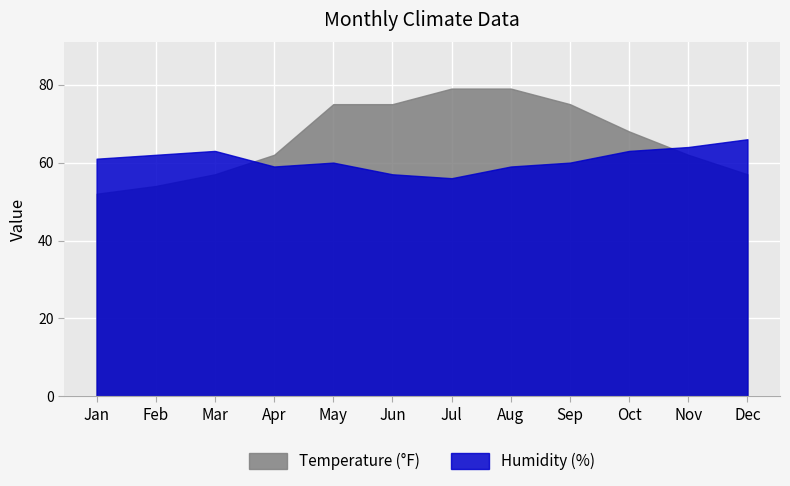

What is the value of the Humidity (%) point at the 9th from the left?

60